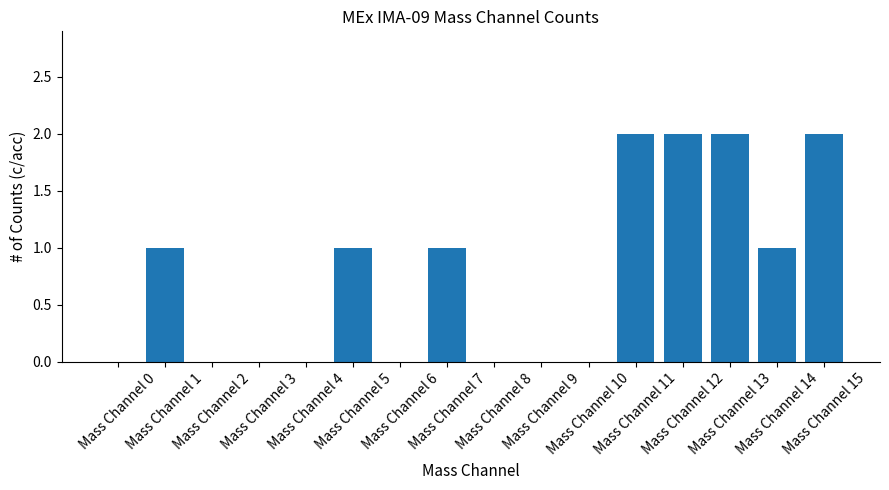

What is the average value?

1